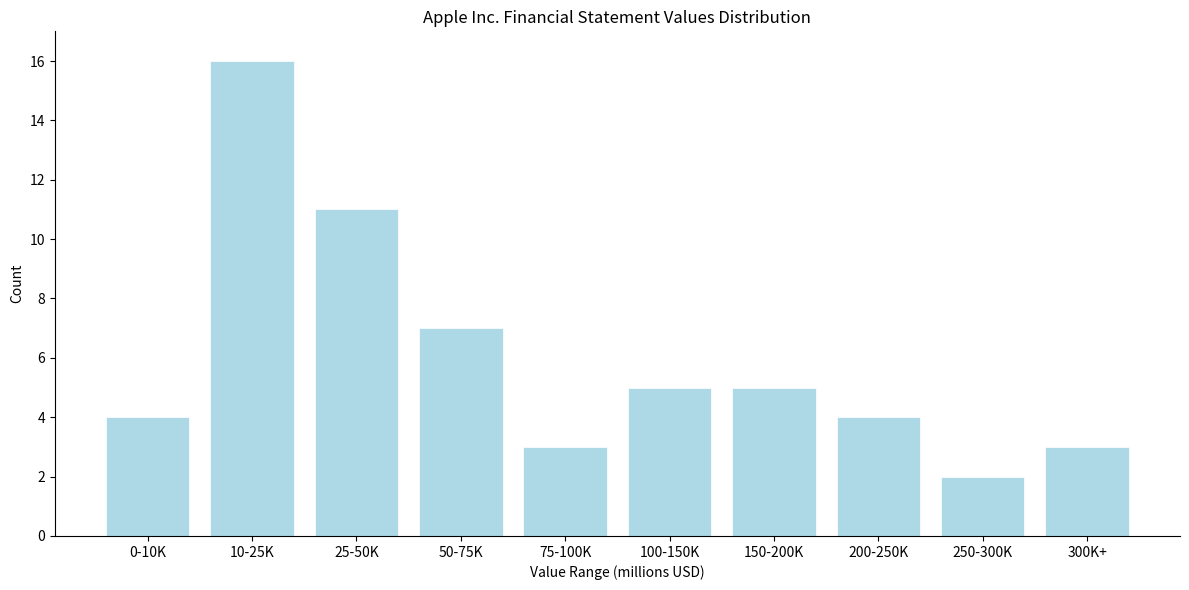

Reading right to left, what are all the values shown in this chart?

300K+=3	250-300K=2	200-250K=4	150-200K=5	100-150K=5	75-100K=3	50-75K=7	25-50K=11	10-25K=16	0-10K=4